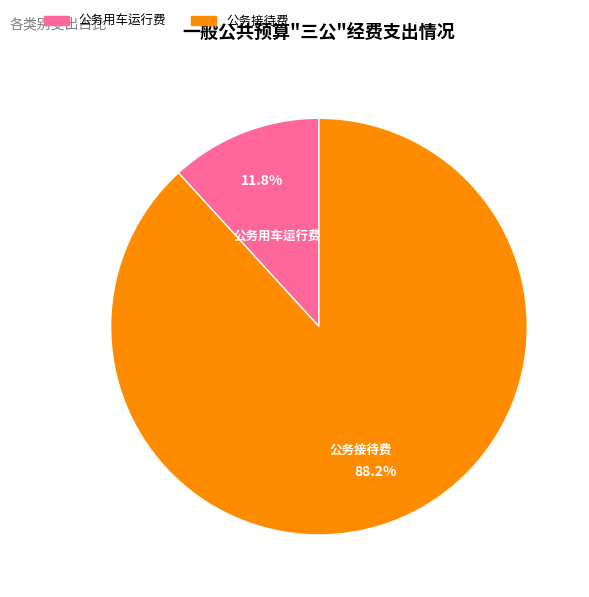

Count the number of slices in the pie.

2